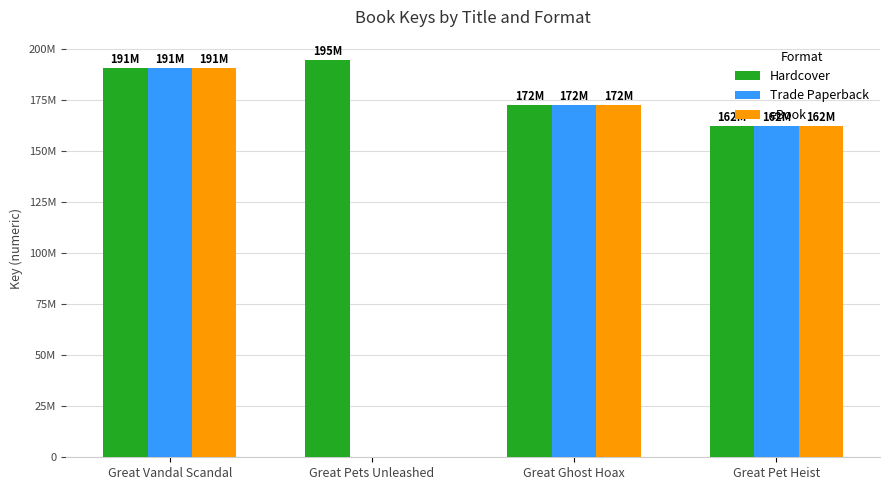

What is the average value of the Trade Paperback series?

131330010